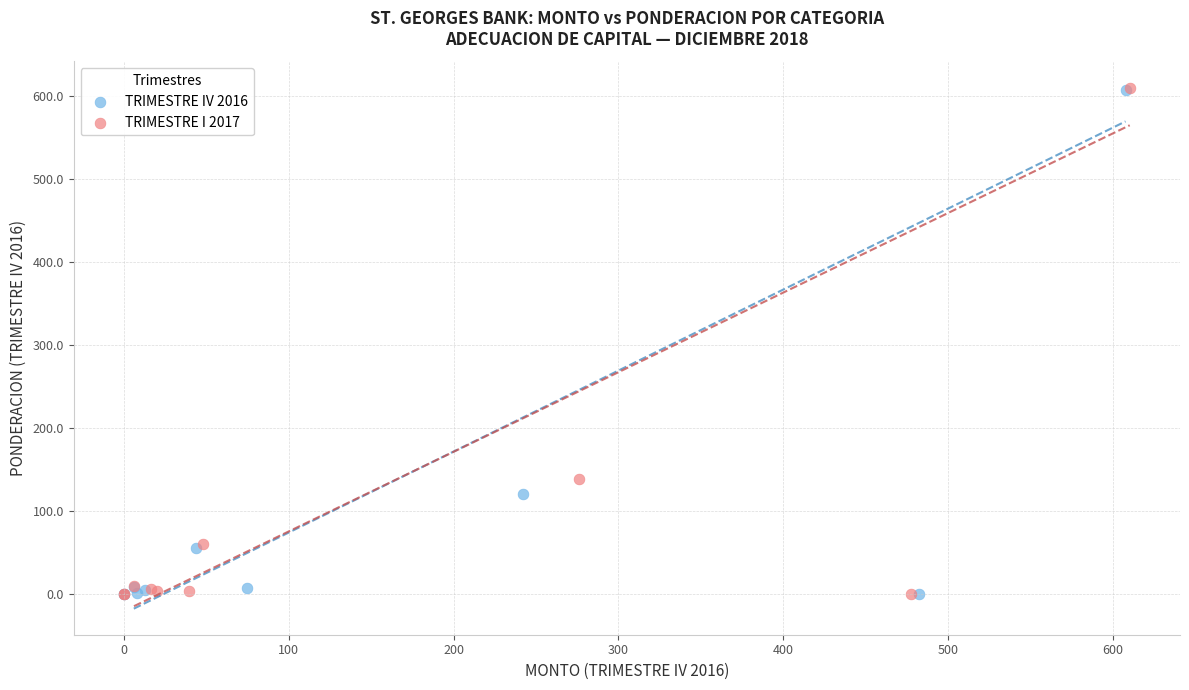

Which series has the widest spread of Y values?

TRIMESTRE I 2017